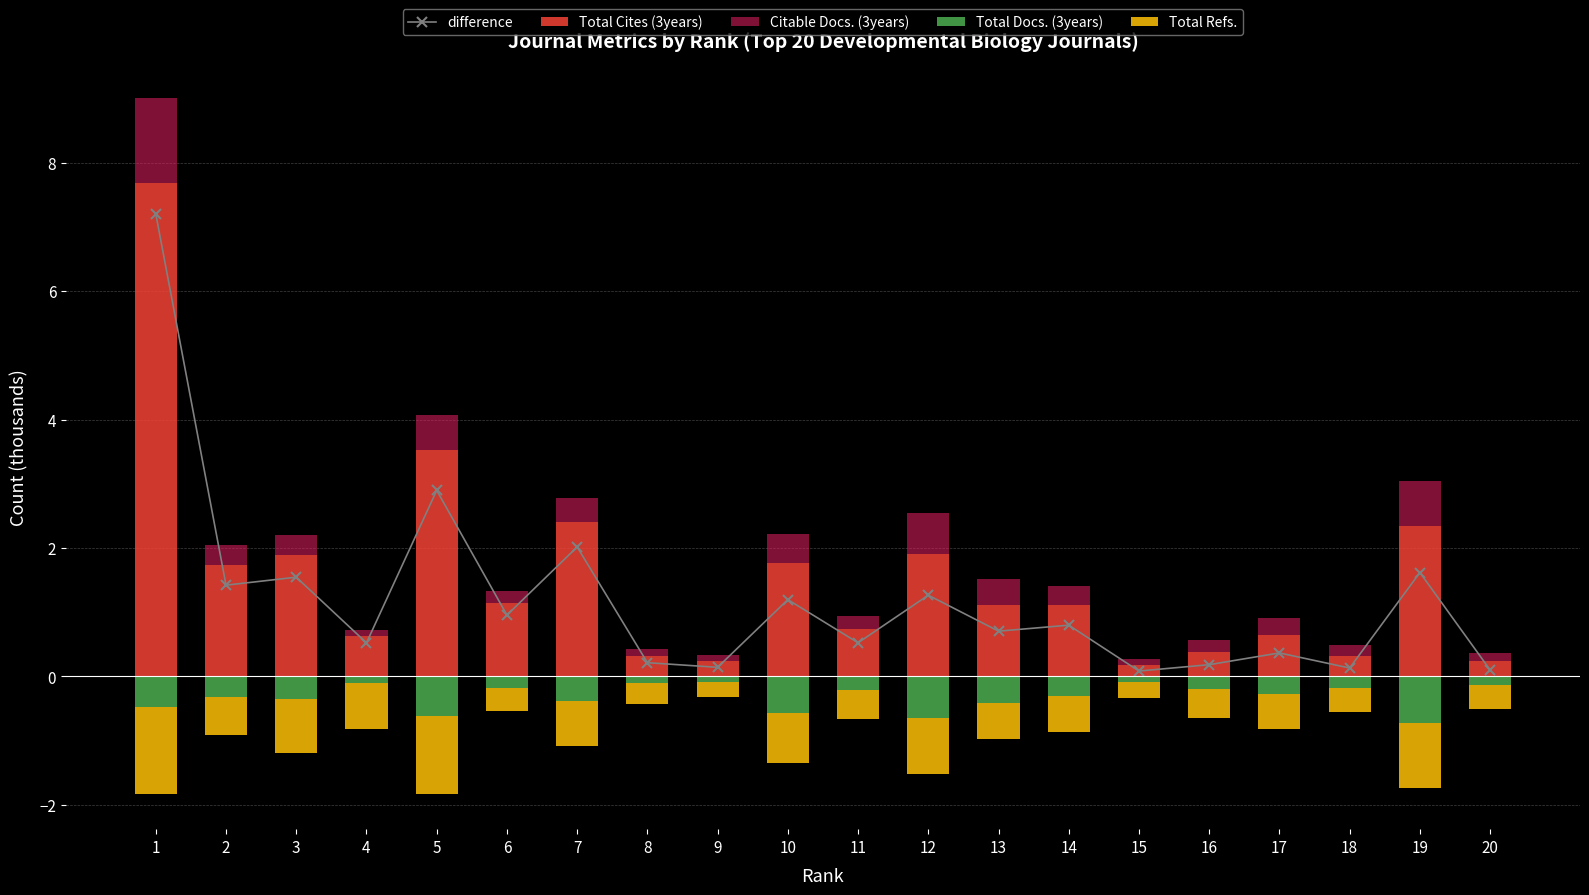

What is the value of the Total Cites (3years) bar at the 1st from the left?

7.7